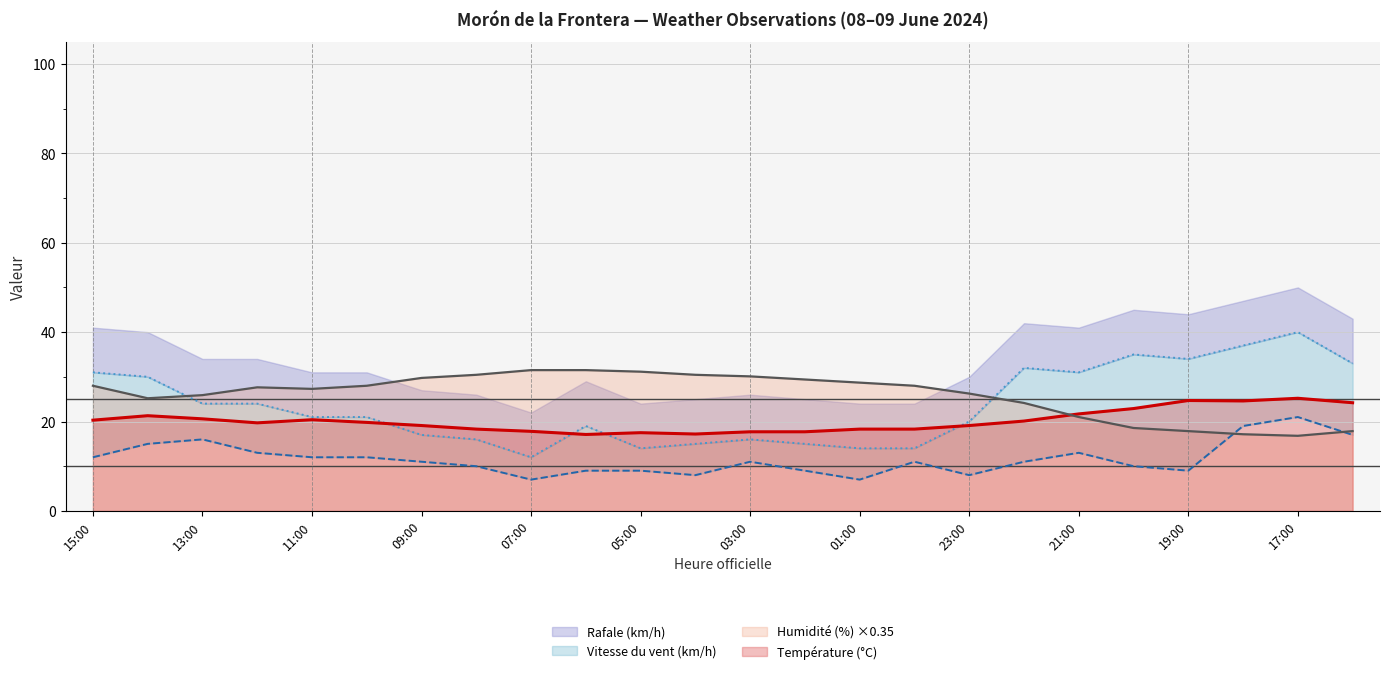

At which category does Vitesse du vent (km/h) reach its first local valley?

07:00